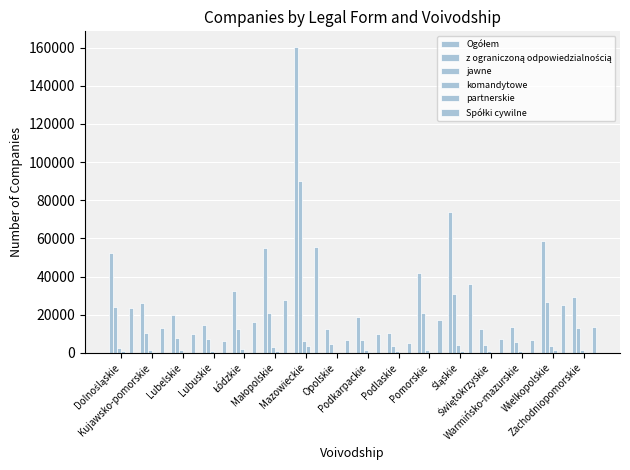

What is the difference between the z ograniczoną odpowiedzialnością values at Wielkopolskie and Kujawsko-pomorskie?

16346